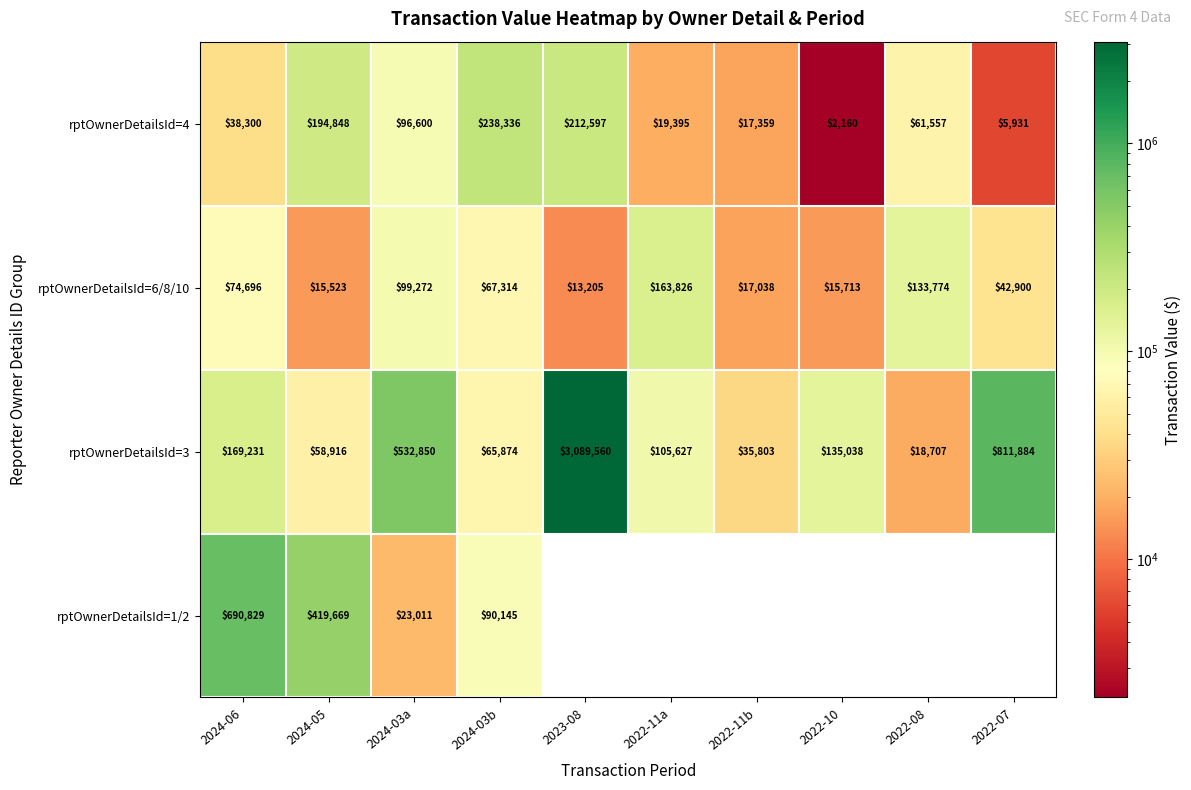

What is the sum of all rptOwnerDetailsId=3 values?

5023490